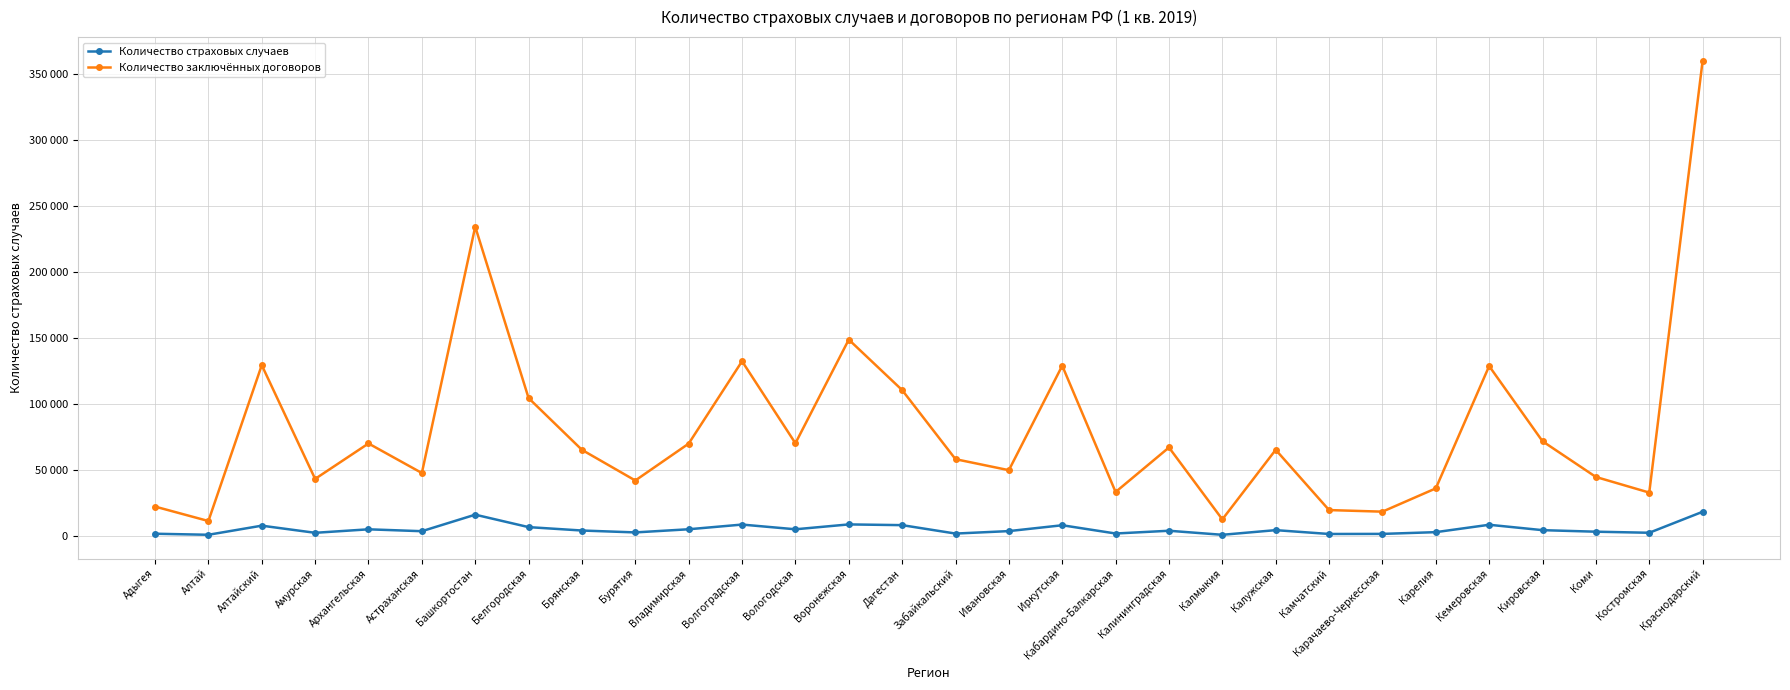

What is the total value across all series at Астраханская?

50782